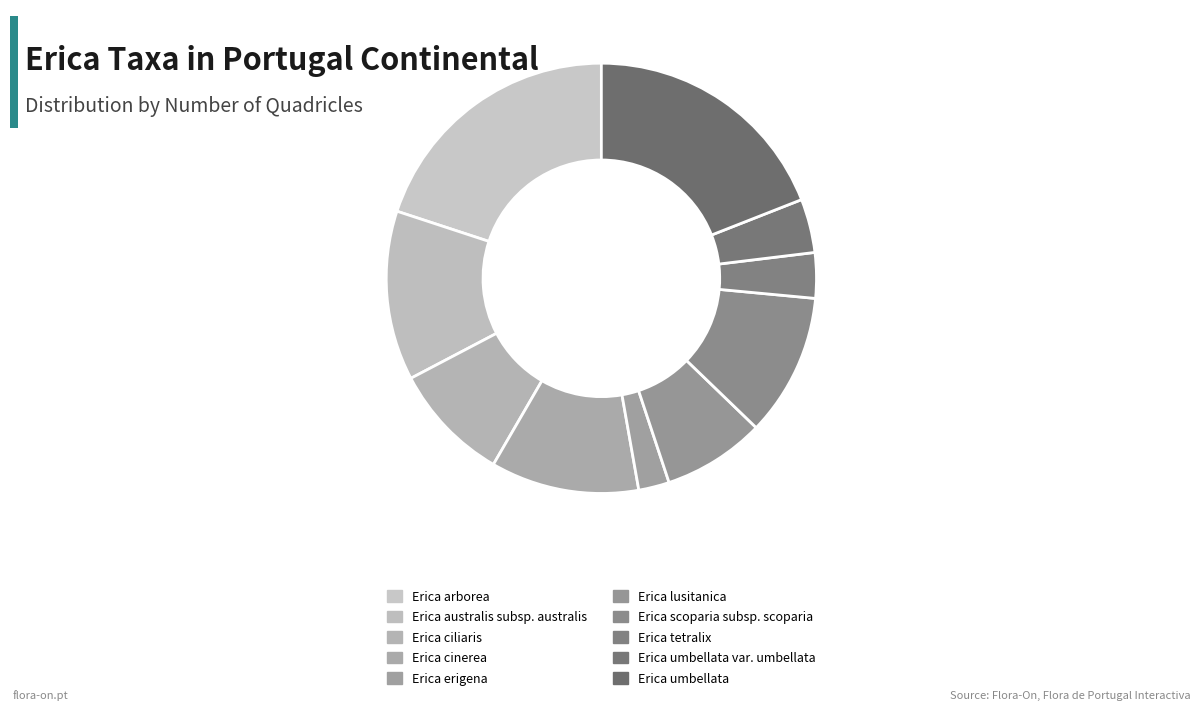

The Erica umbellata slice represents 19% of the pie. True or false?

True